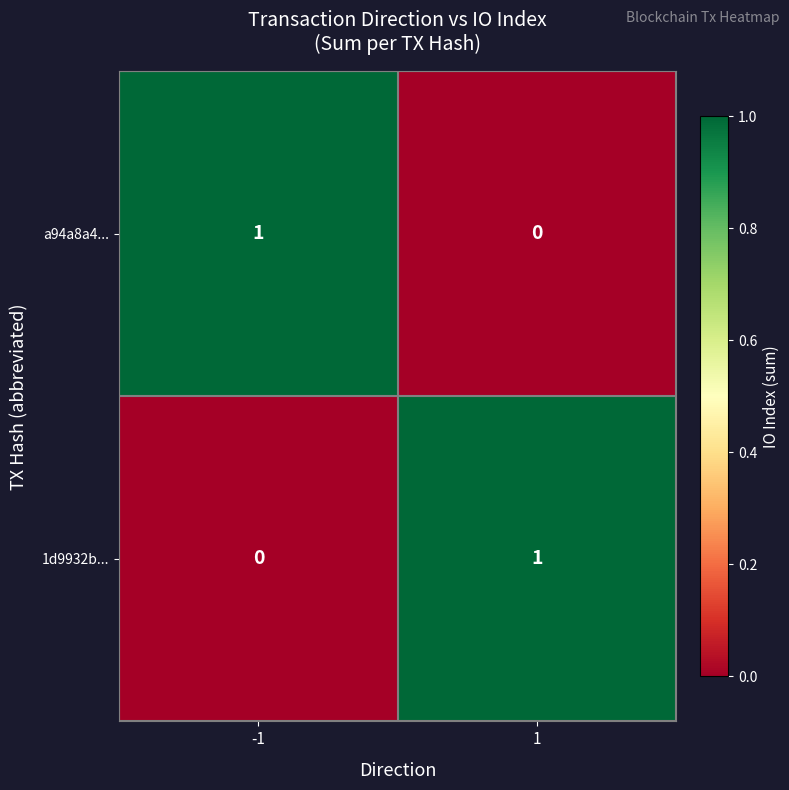

What is the total value across all series at -1?

1